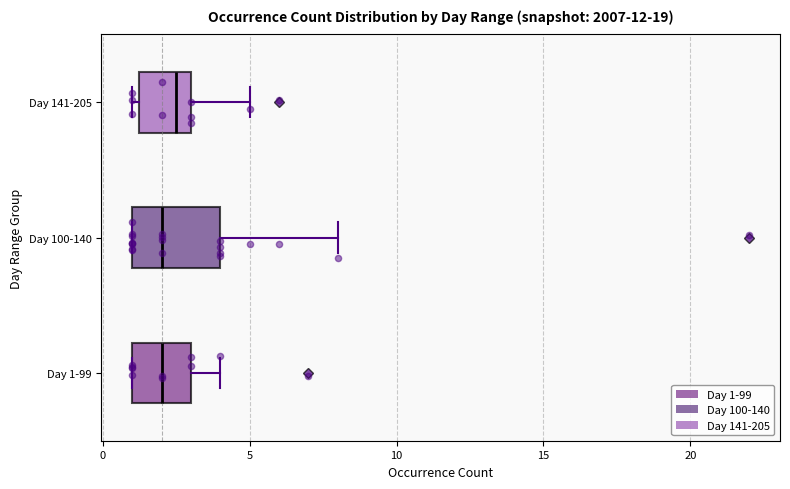

Where is the left edge of the box for Day 141-205 on the x-axis? The values are not printed on the chart, so give them approximately, as read against the axis.

1.5